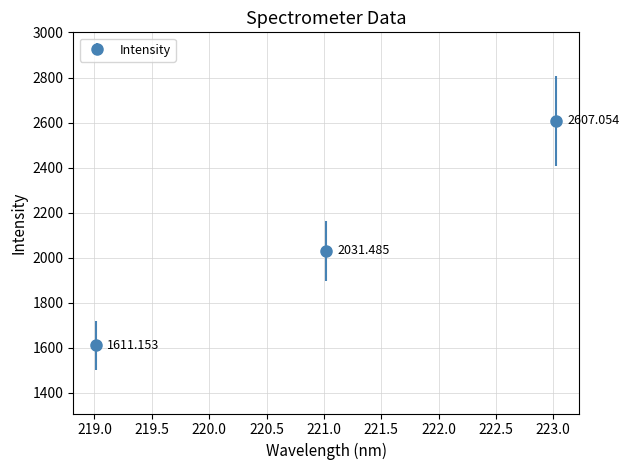

What is the difference between the maximum and minimum values?

995.9